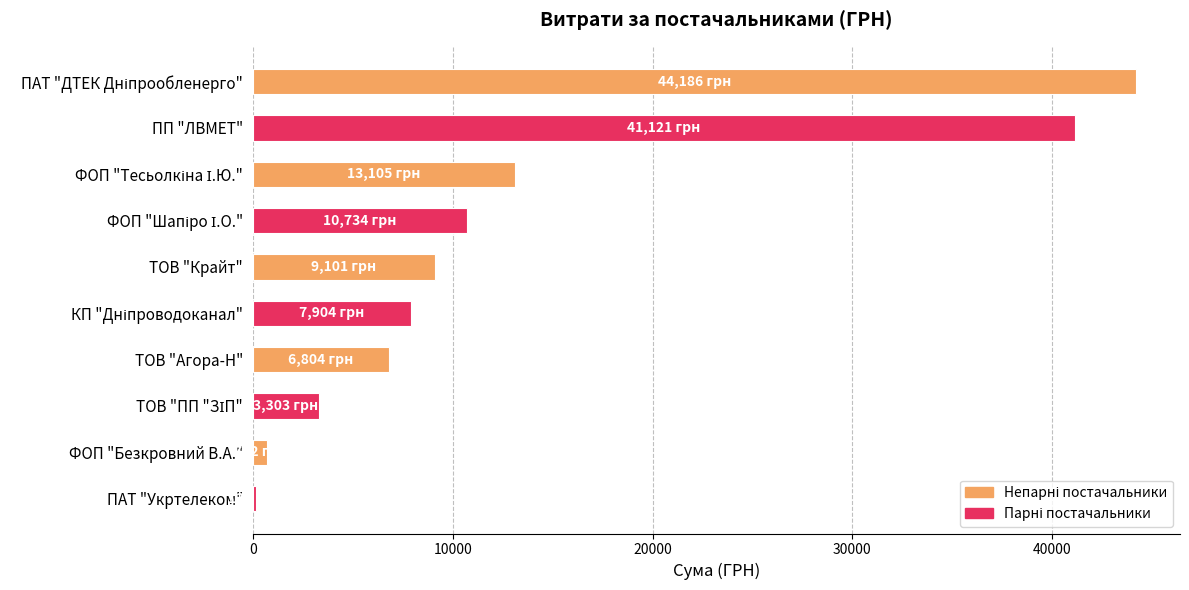

What is the average value?

13712.5